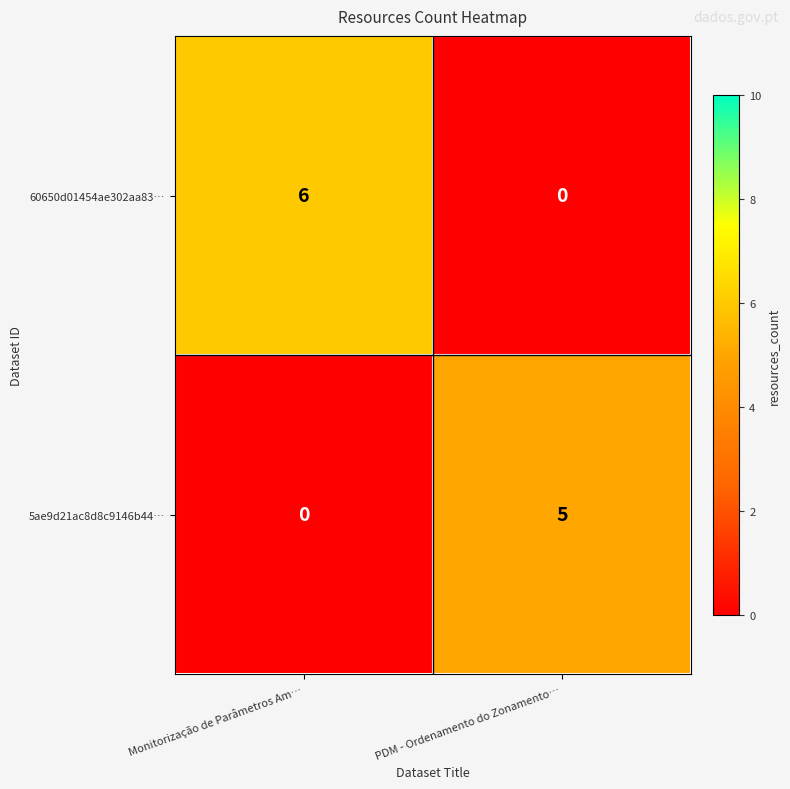

The value of 5ae9d21ac8d8c9146b44… at Monitorização de Parâmetros Am… is -3. True or false?

False